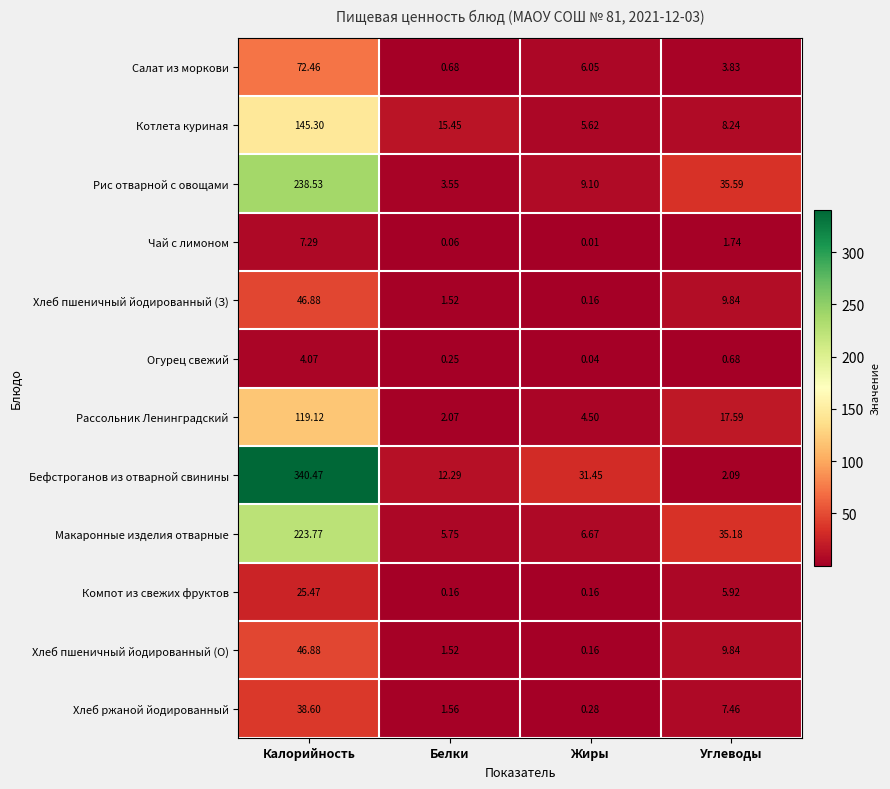

At which category does the chart reach its peak across all series?

Калорийность